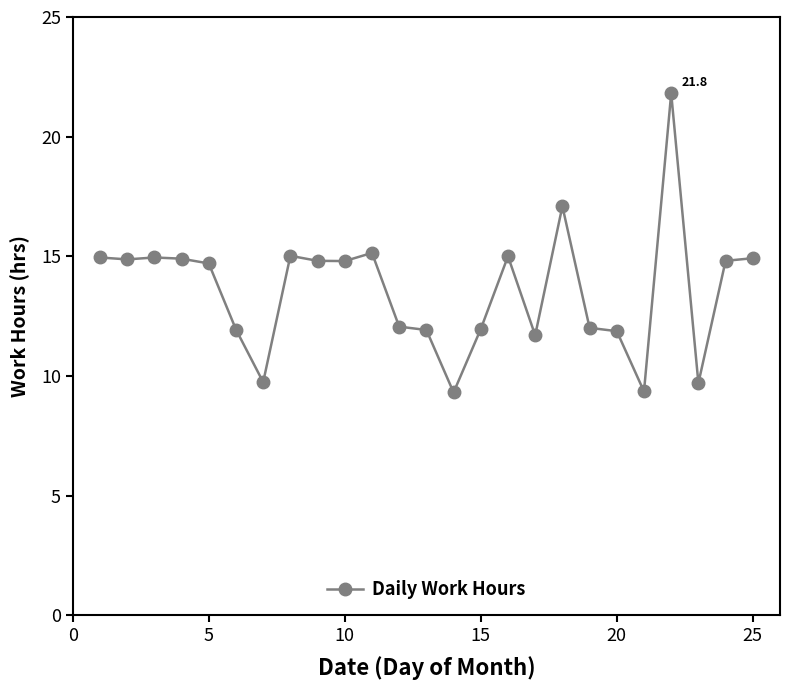

What is the difference between the second highest and minimum values?

7.8